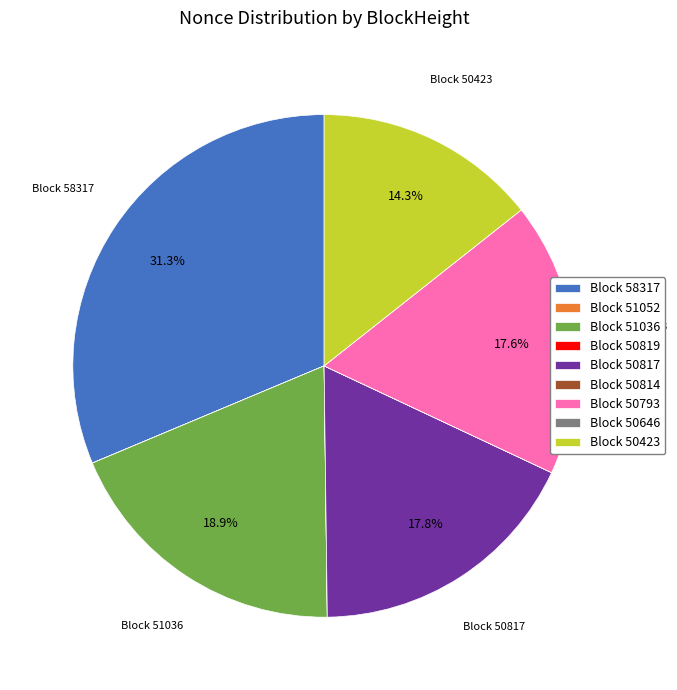

Combined, what portion of the pie is Block 51036 and Block 50423?

33.2%